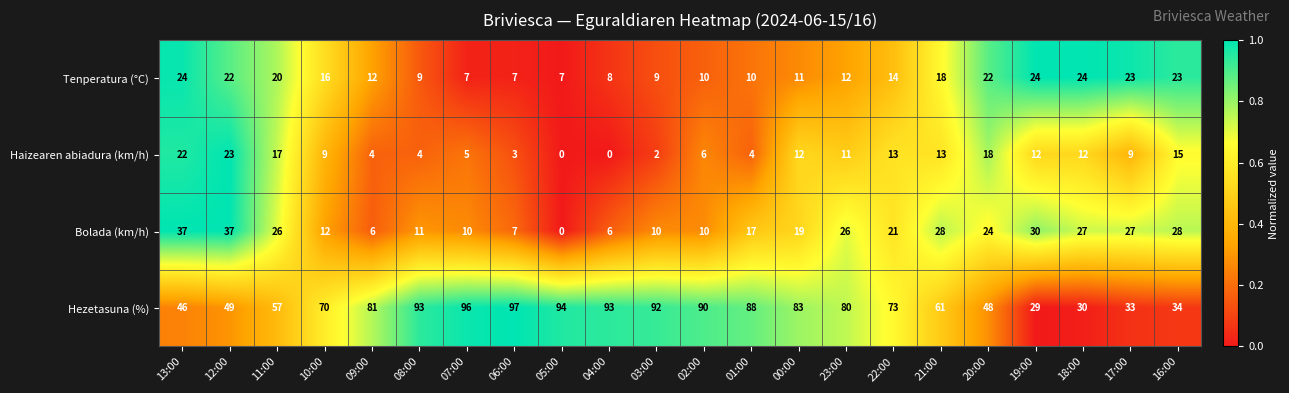

The value of Tenperatura (°C) at 20:00 is 31. True or false?

False